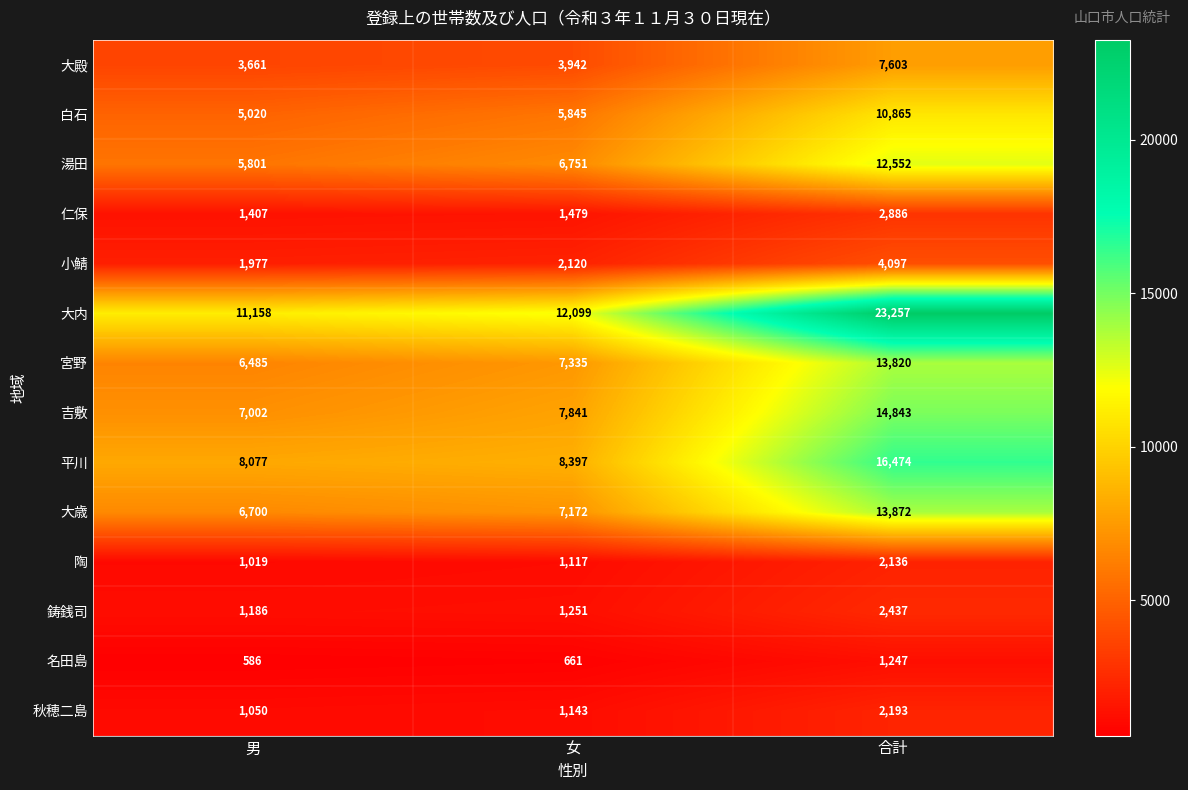

What is the spread (max minus min) of values at 合計?

22010